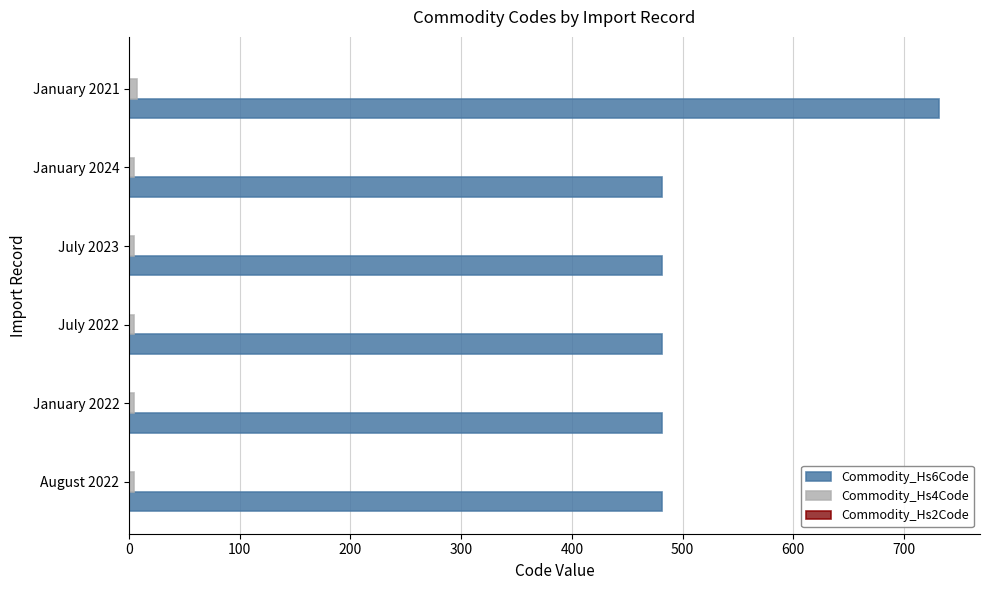

Which label corresponds to the largest value in the chart?

January 2021